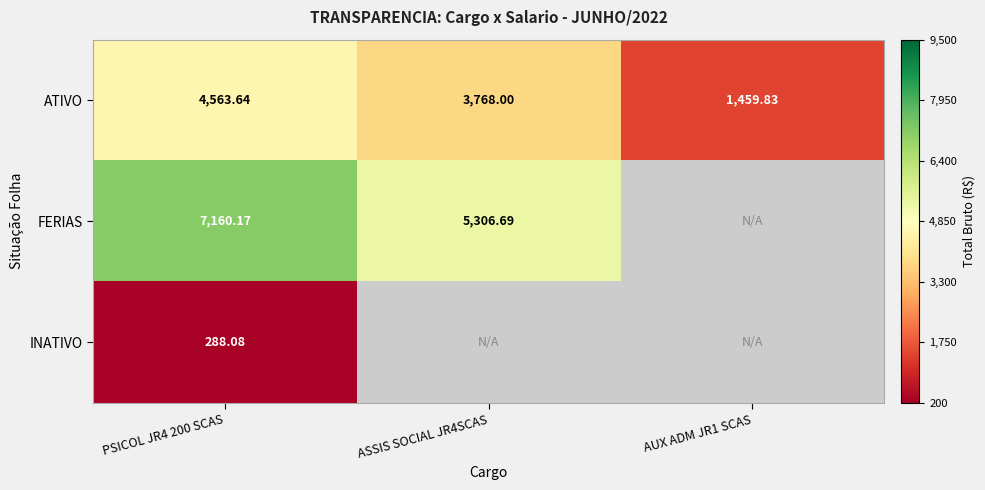

At how many categories does at least one series exceed 1548?

2